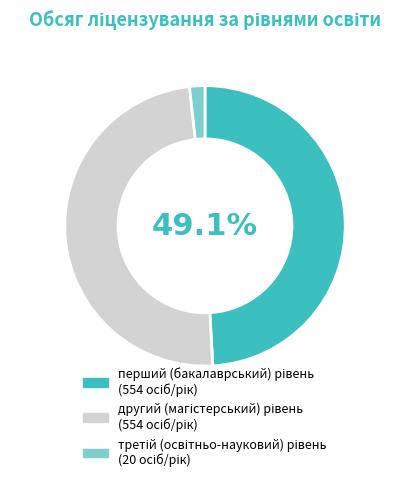

Does any single category account for the majority?

No